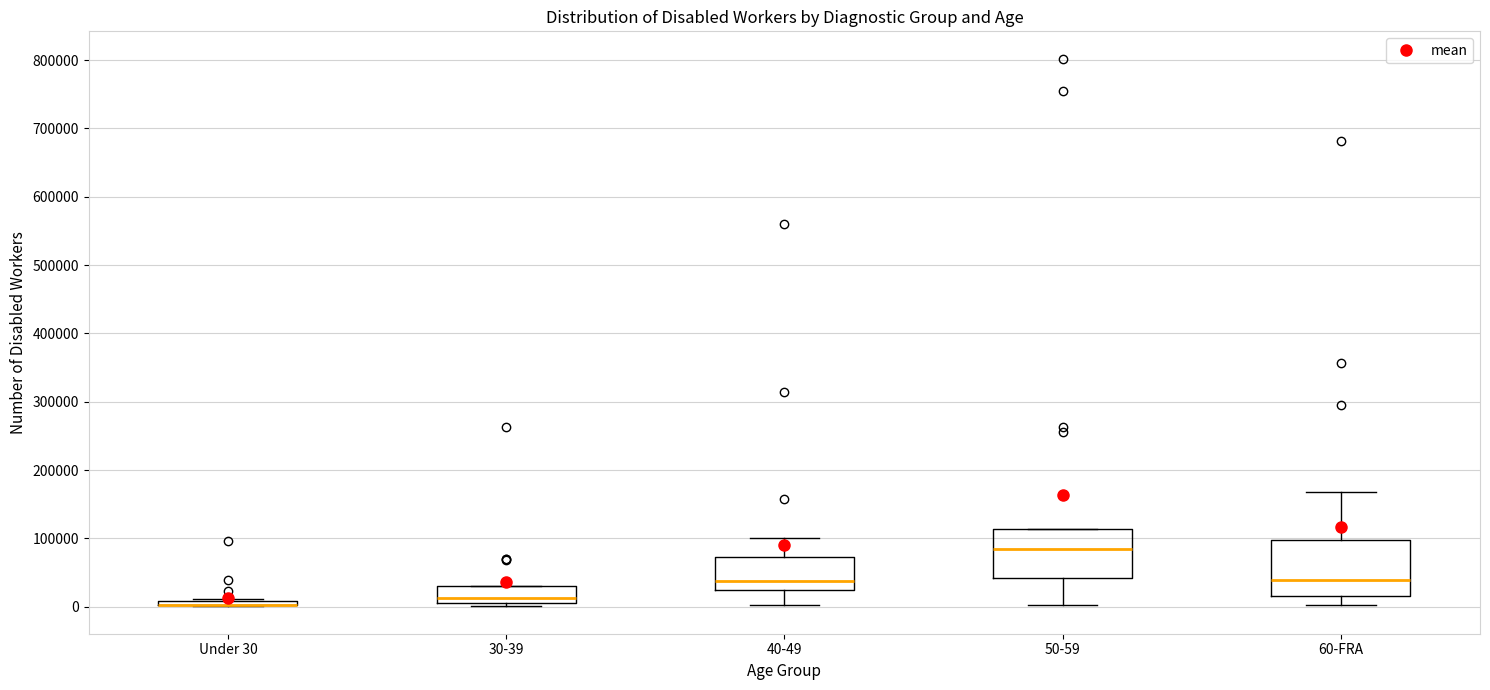

Comparing the boxes themselves (not the whiskers), which one is the tallest?

60-FRA